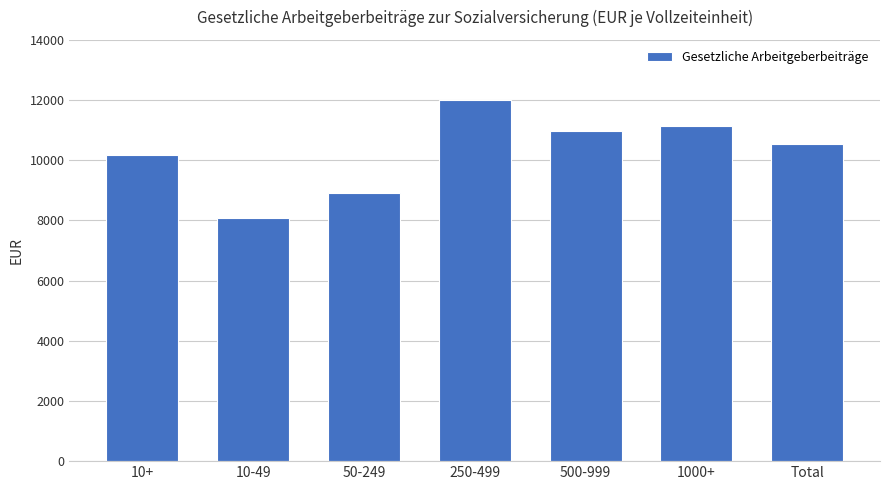

Which category has the highest value across all series?

250-499